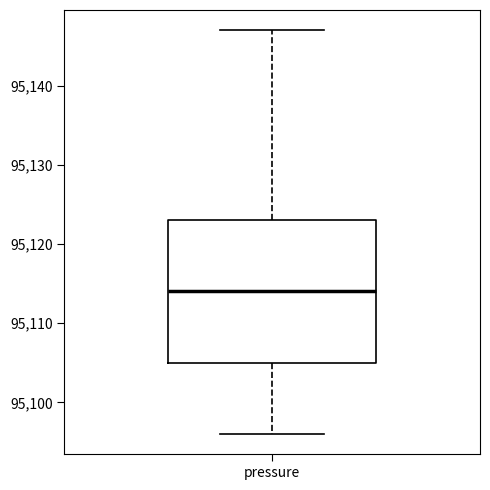

Read this box plot against the y-axis: the position of the median line, the range covered by the box, and the ends of both whiskers. The values are not printed on the chart, so give them approximately, as read against the axis.

median 95114, box 95105 to 95123, whiskers 95096 to 95147